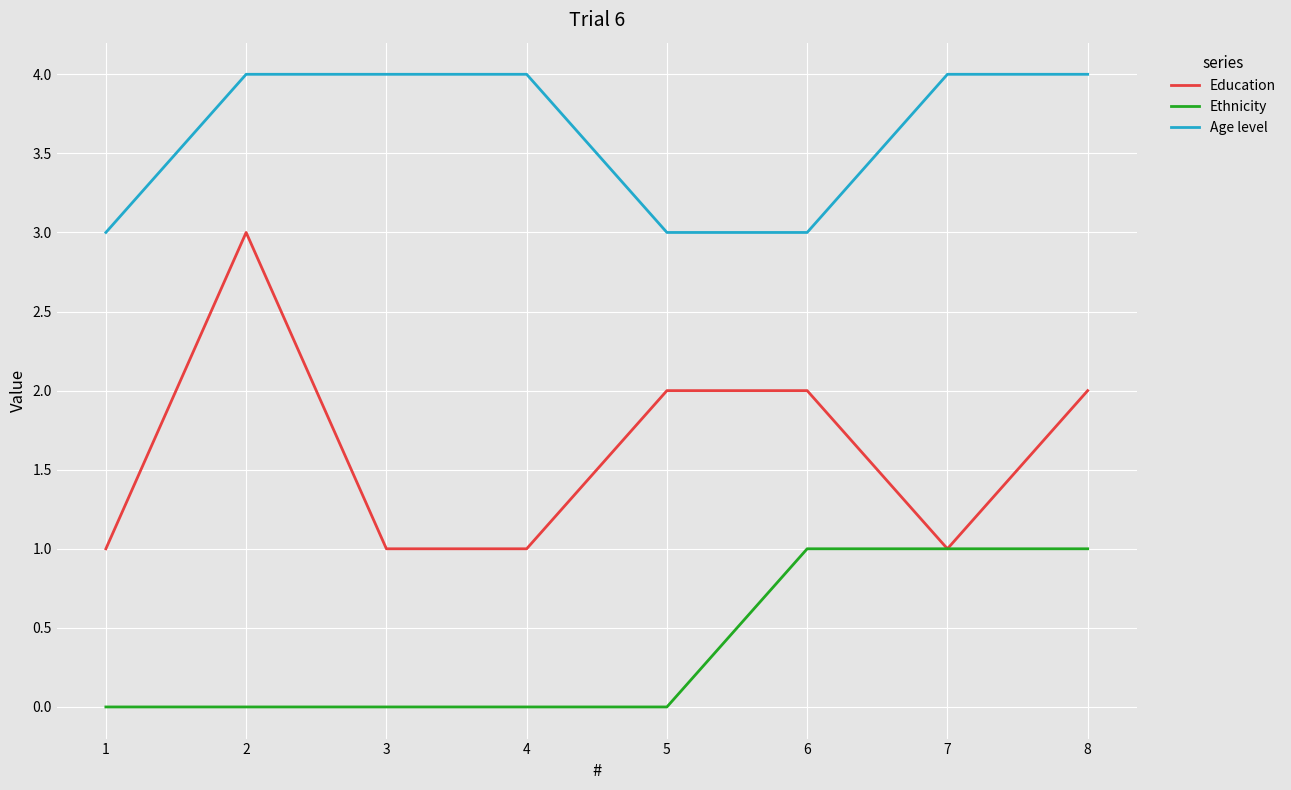

What is the difference between the highest and lowest values at 5?

3